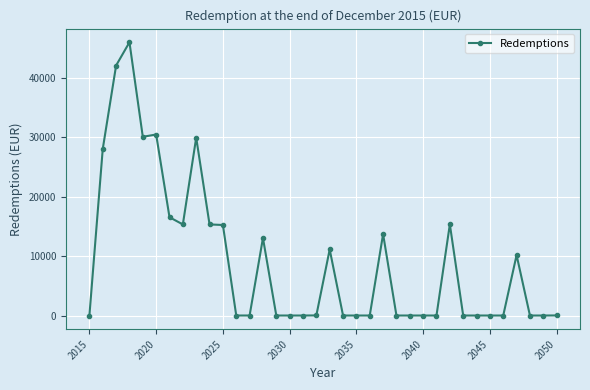

What is the difference between the second highest and second lowest values?

42032.7